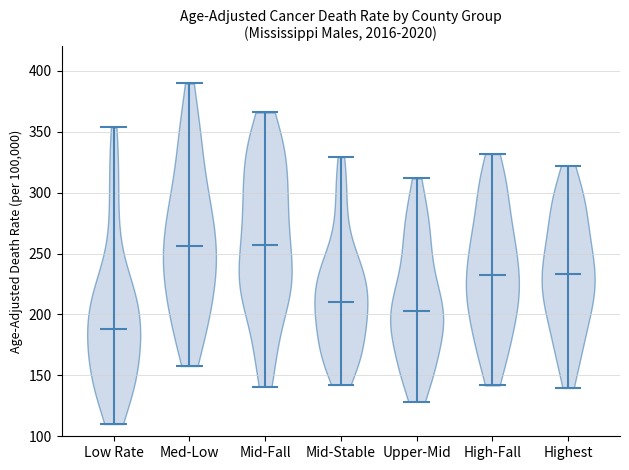

Reading left to right, read every violin against the y-axis: where its median line is, and the lowest and highest points it reaches. The values are not printed on the chart, so give them approximately, as read against the axis.

Low Rate: median line 190, lowest point 110, highest point 355
Med-Low: median line 255, lowest point 160, highest point 390
Mid-Fall: median line 255, lowest point 140, highest point 365
Mid-Stable: median line 210, lowest point 140, highest point 330
Upper-Mid: median line 205, lowest point 130, highest point 310
High-Fall: median line 235, lowest point 140, highest point 330
Highest: median line 235, lowest point 140, highest point 320